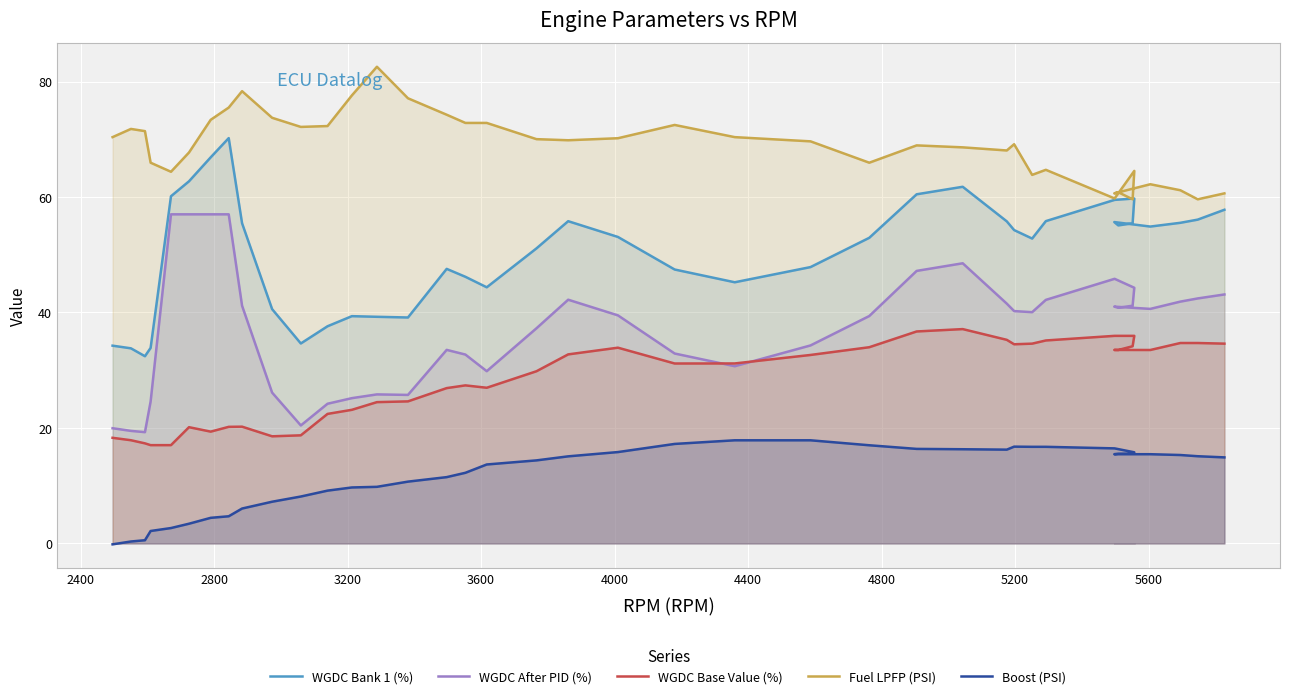

Which series has the largest total across all categories?

Fuel LPFP (PSI)